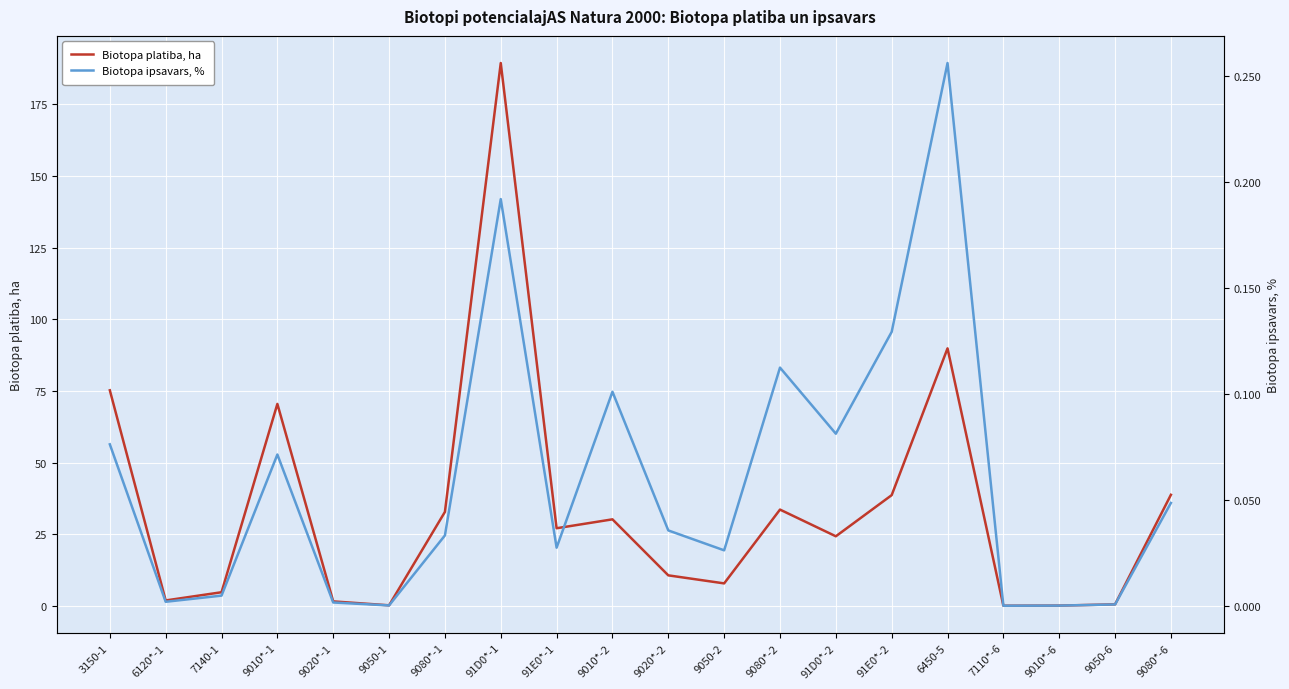

In Biotopa ipsavars, %, how many points are lower than both neighbors (excluding endpoints)?

6